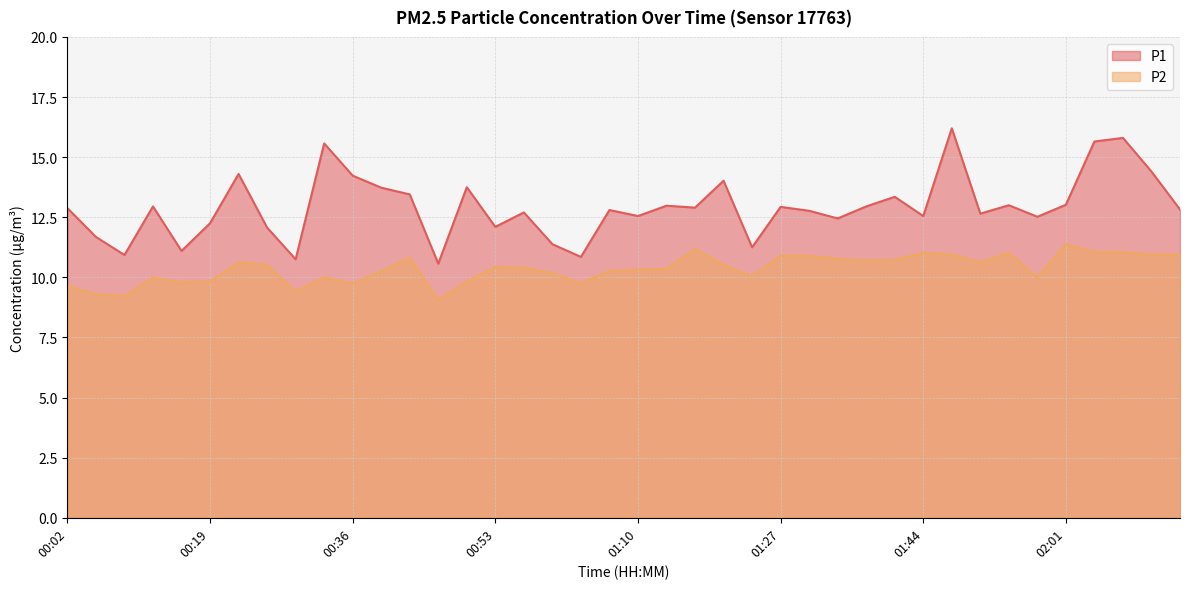

The P2 series shows 19.0 at 01:27. True or false?

False